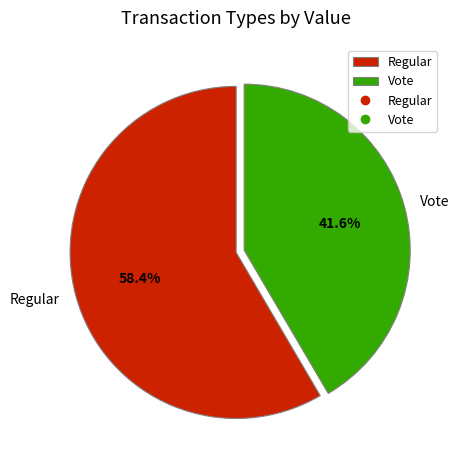

Rank the categories by value from lowest to highest.

Vote, Regular